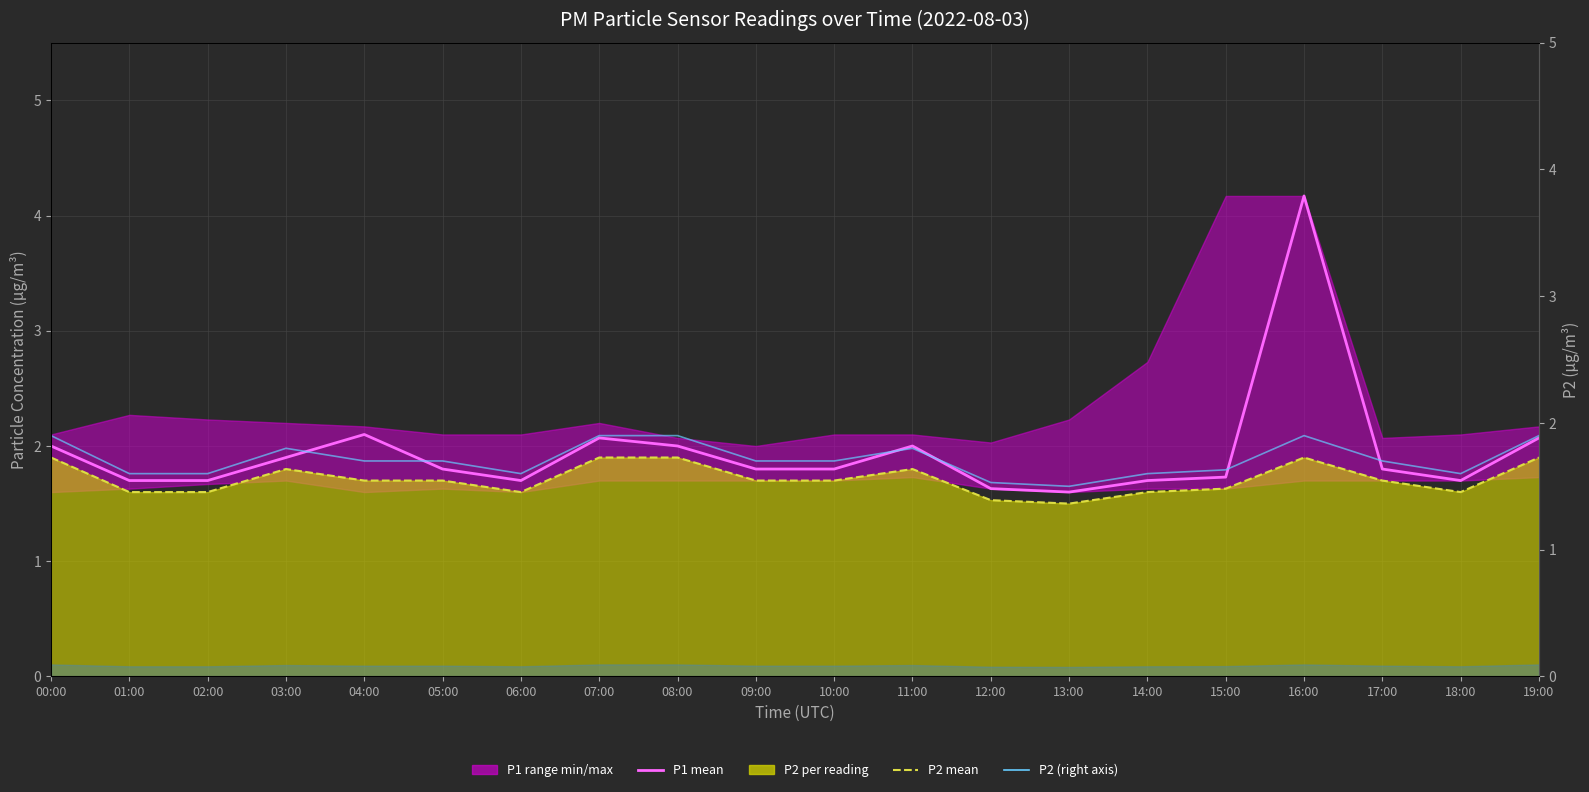

Which series has the largest total across all categories?

P1 mean